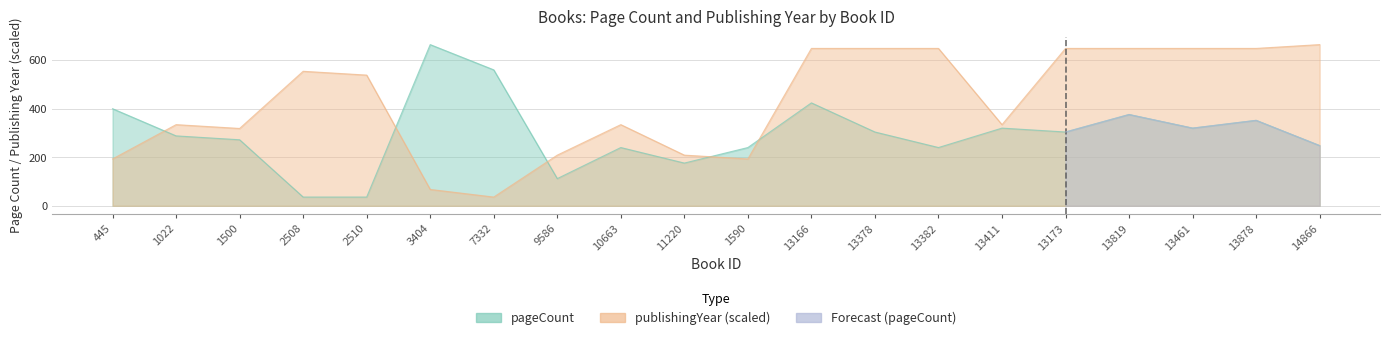

What is the approximate value of publishingYear at 13173?

648.3